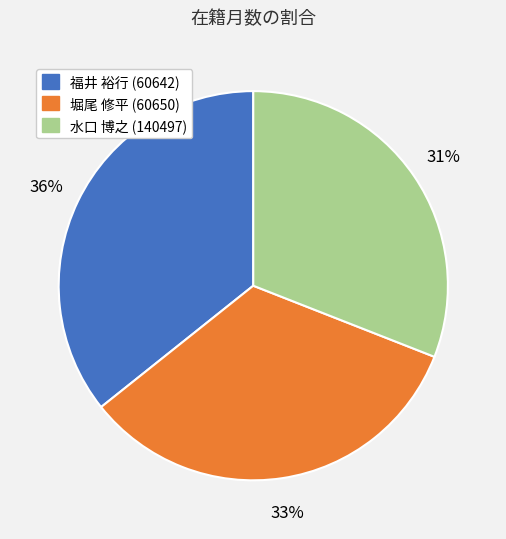

The 堀尾 修平 (60650) slice represents 28% of the pie. True or false?

False